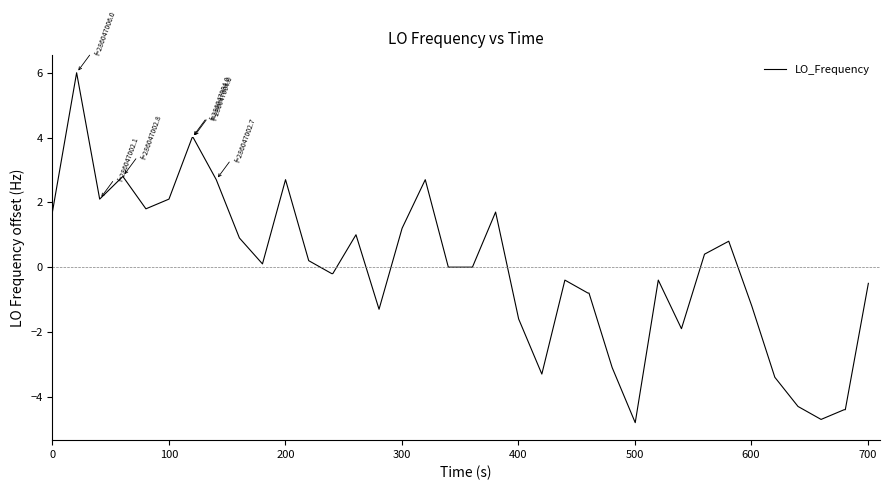

What is the difference between the maximum and minimum values?

10.8